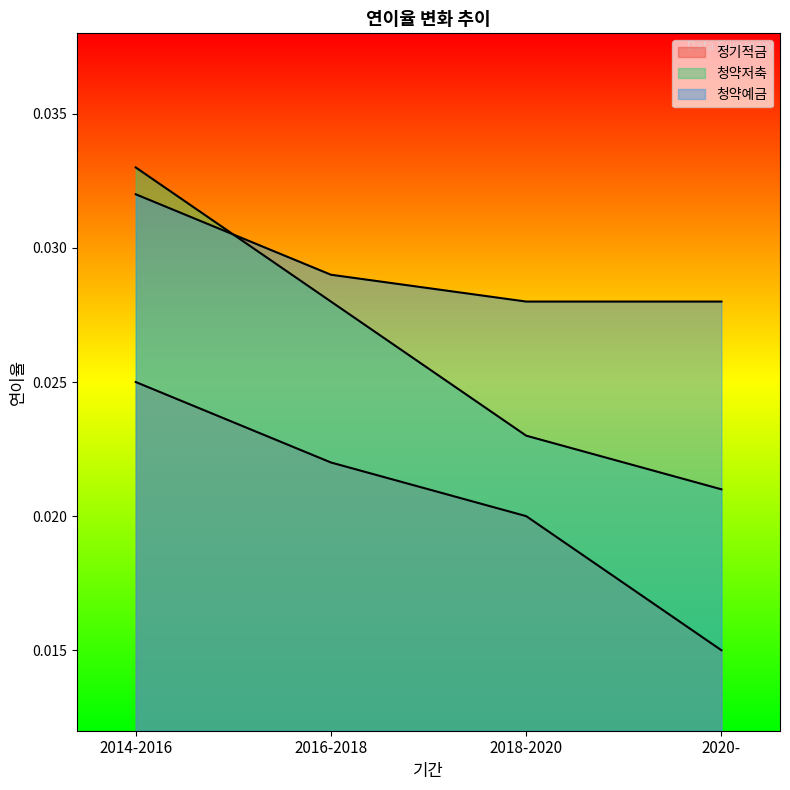

True or false: 청약예금 has a value of 0.0 at 2016-2018.

False